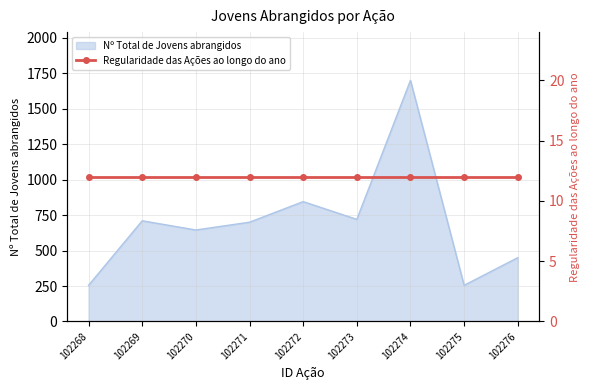

What is the difference between the second highest and minimum values?

590